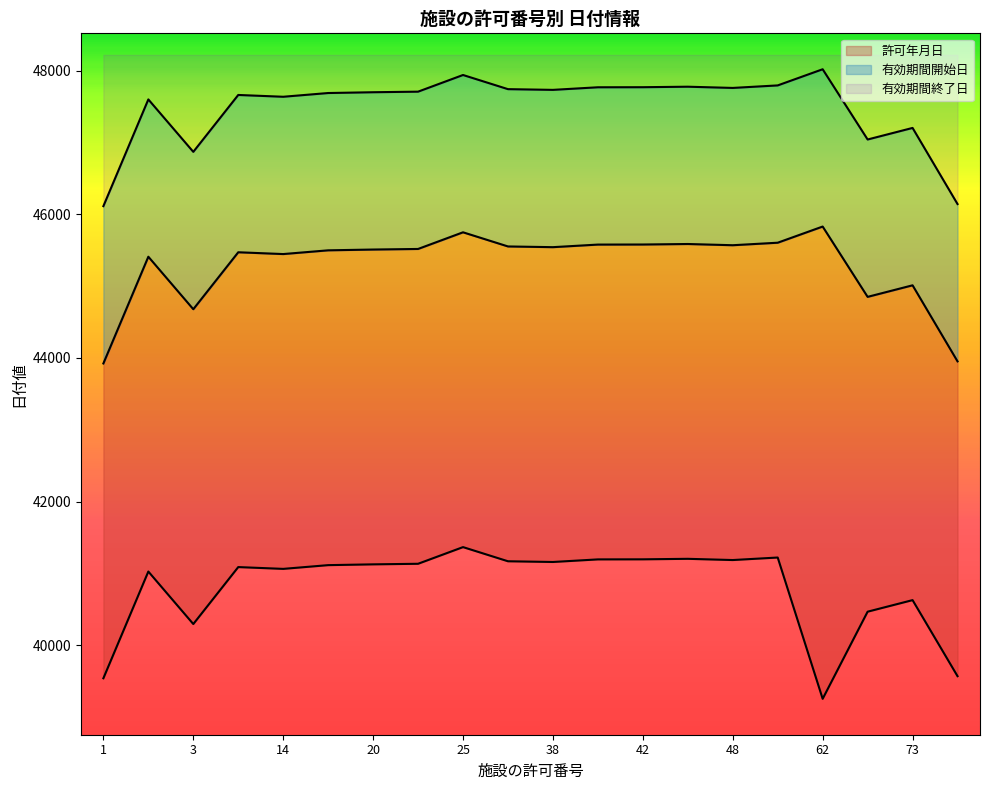

Count the number of categories in the chart.

20